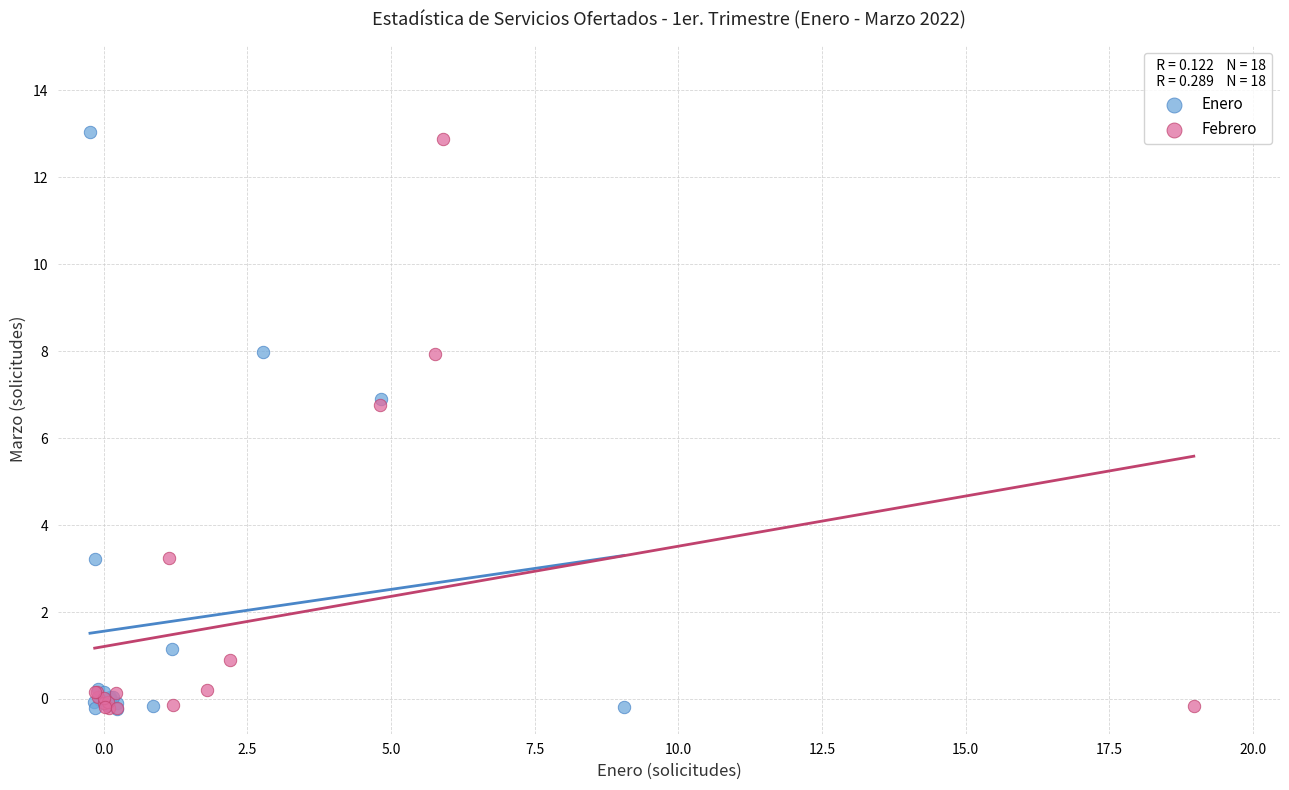

Which series has the largest Y range (max minus min)?

Enero